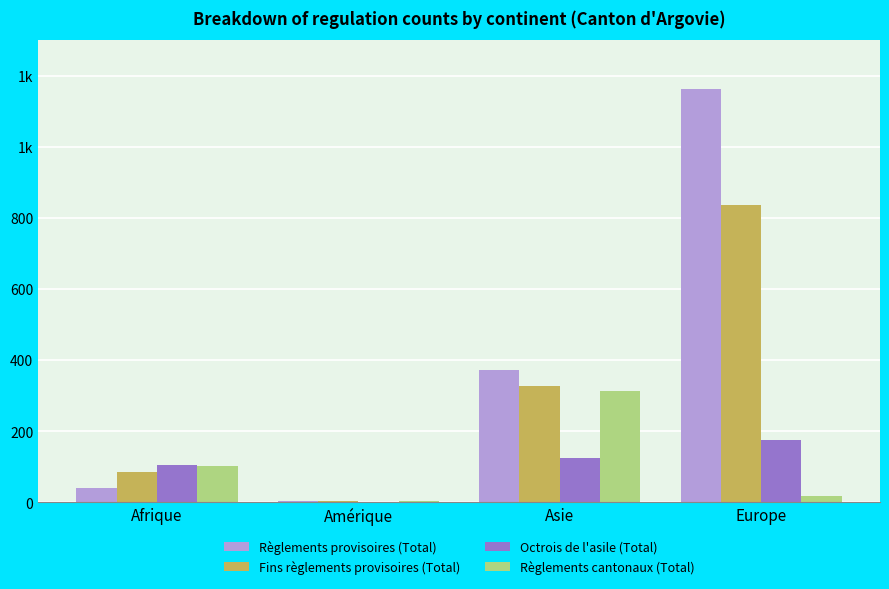

At Amérique, list the series in order from smallest to largest.

Octrois de l'asile (Total), Règlements provisoires (Total), Fins règlements provisoires (Total), Règlements cantonaux (Total)